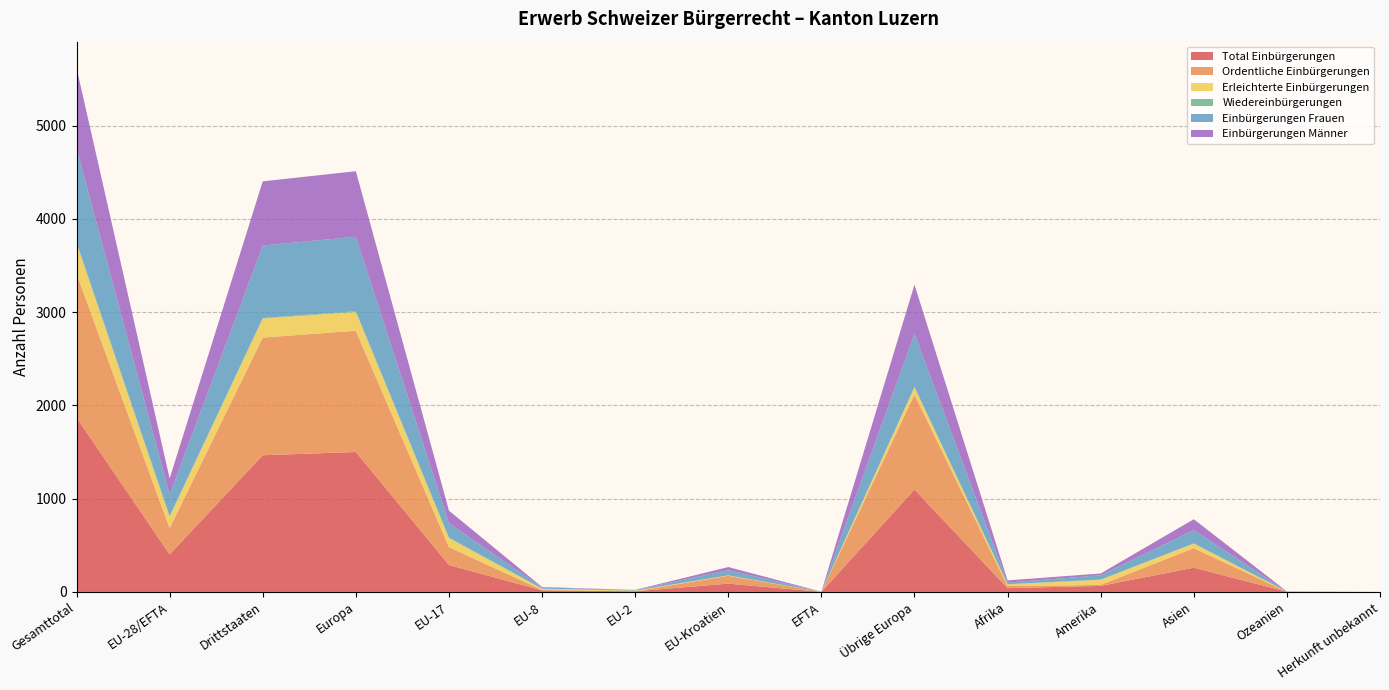

Reading left to right, extract all data points from this chart.

Total Einbürgerungen: 1869	403	1466	1501	289	17	7	89	1	1098	41	65	260	2	0
Ordentliche Einbürgerungen: 1543	281	1262	1300	192	4	1	84	0	1019	22	11	210	0	0
Erleichterte Einbürgerungen: 326	122	204	201	97	13	6	5	1	79	19	54	50	2	0
Wiedereinbürgerungen: 13	8	5	9	5	2	1	0	0	1	1	3	0	0	0
Einbürgerungen Frauen: 1005	227	778	798	154	12	6	55	0	571	17	46	143	1	0
Einbürgerungen Männer: 864	176	688	703	135	5	1	34	1	527	24	19	117	1	0